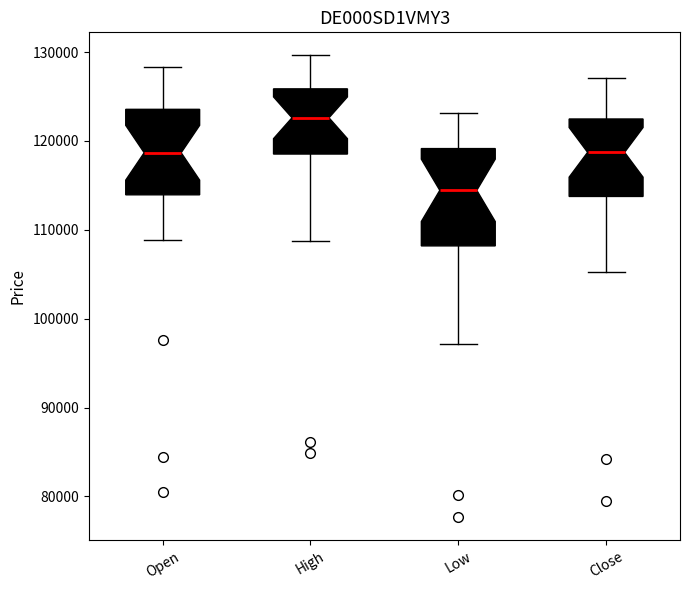

Reading left to right, read every box against the y-axis: the position of its median line, the range the box covers, and the ends of its whiskers. The values are not printed on the chart, so give them approximately, as read against the axis.

Open: median 119000, box 114000 to 124000, whiskers 109000 to 128000
High: median 123000, box 119000 to 126000, whiskers 109000 to 130000
Low: median 114000, box 108000 to 119000, whiskers 97000 to 123000
Close: median 119000, box 114000 to 122000, whiskers 105000 to 127000